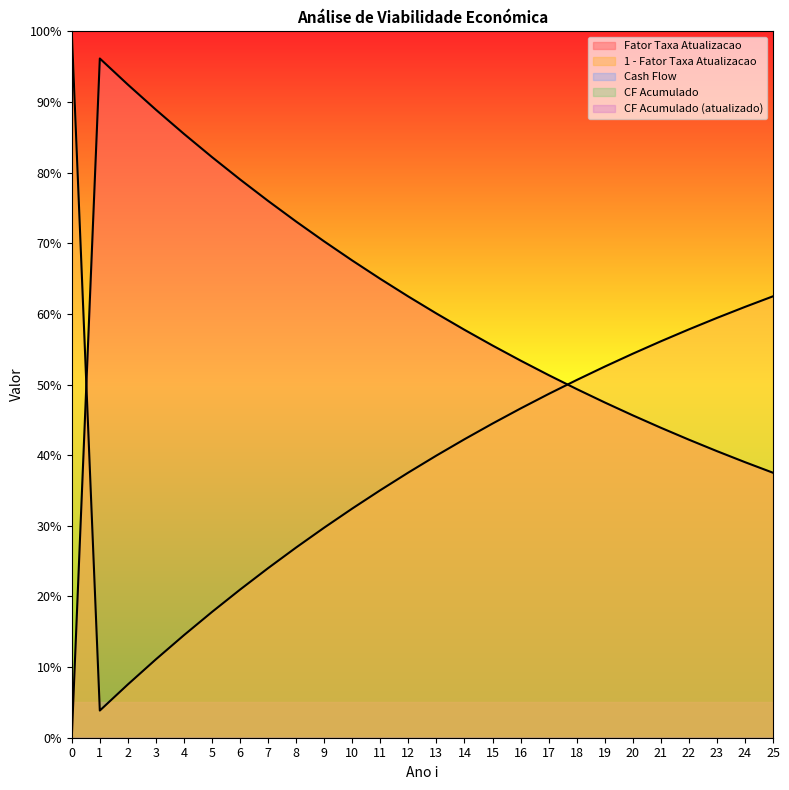

Reading left to right, list all the values displayed in this chart.

Cash Flow: 0.0	0.0	0.0	0.0	0.0	0.0	0.0	0.0	0.0	0.0	0.0	0.0	0.0	0.0	0.0	0.0	0.0	0.0	0.0	0.0	0.0	0.0	0.0	0.0	0.0	0.0
CF Acumulado: 0.0	0.0	0.0	0.0	0.0	0.0	0.0	0.0	0.0	0.0	0.0	0.0	0.0	0.0	0.0	0.0	0.0	0.0	0.0	0.0	0.0	0.0	0.0	0.0	0.0	0.0
Fator Taxa Atualizacao: 0.0	1.0	0.9	0.9	0.9	0.8	0.8	0.8	0.7	0.7	0.7	0.6	0.6	0.6	0.6	0.6	0.5	0.5	0.5	0.5	0.5	0.4	0.4	0.4	0.4	0.4
Cash Flow (atualizado): 0.0	0.0	0.0	0.0	0.0	0.0	0.0	0.0	0.0	0.0	0.0	0.0	0.0	0.0	0.0	0.0	0.0	0.0	0.0	0.0	0.0	0.0	0.0	0.0	0.0	0.0
CF Acumulado (atualizado): 0.0	0.0	0.0	0.0	0.0	0.0	0.0	0.0	0.0	0.0	0.0	0.0	0.0	0.0	0.0	0.0	0.0	0.0	0.0	0.0	0.0	0.0	0.0	0.0	0.0	0.0